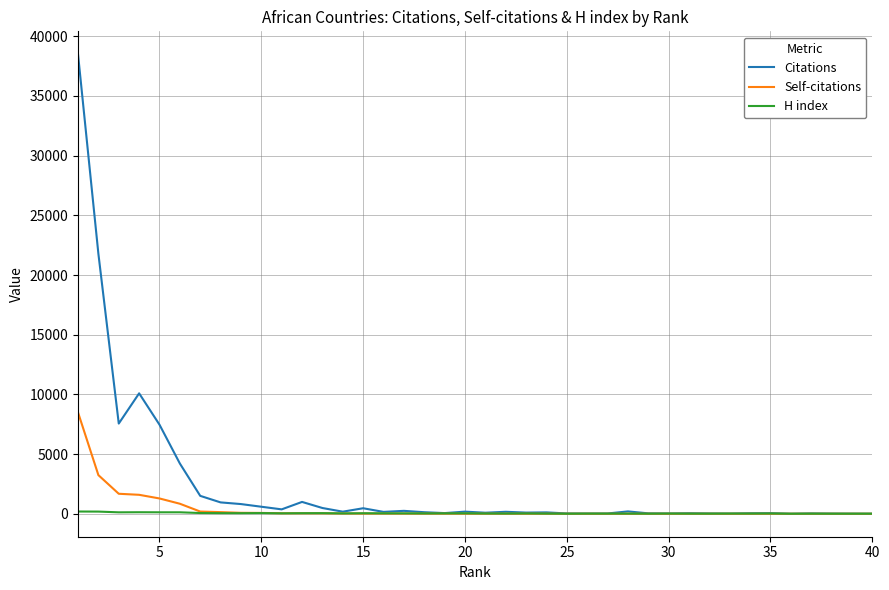

How many series are shown in this chart?

3